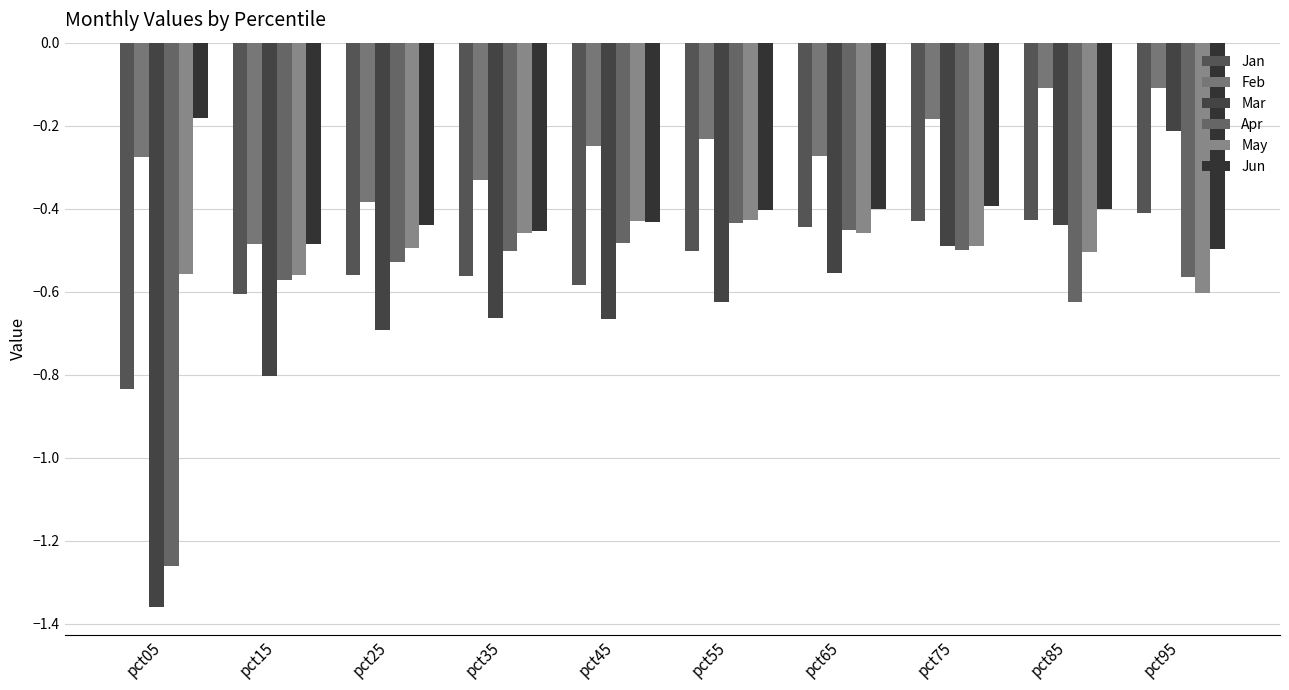

What is the average value of the Mar series?

-0.7